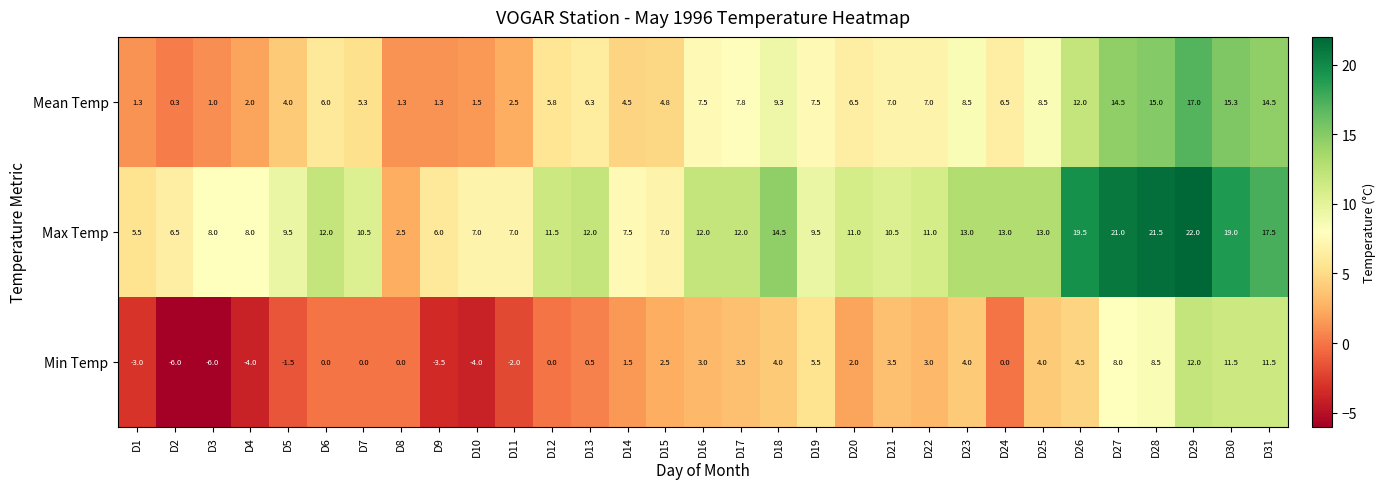

What is the spread (max minus min) of values at D13?

11.5